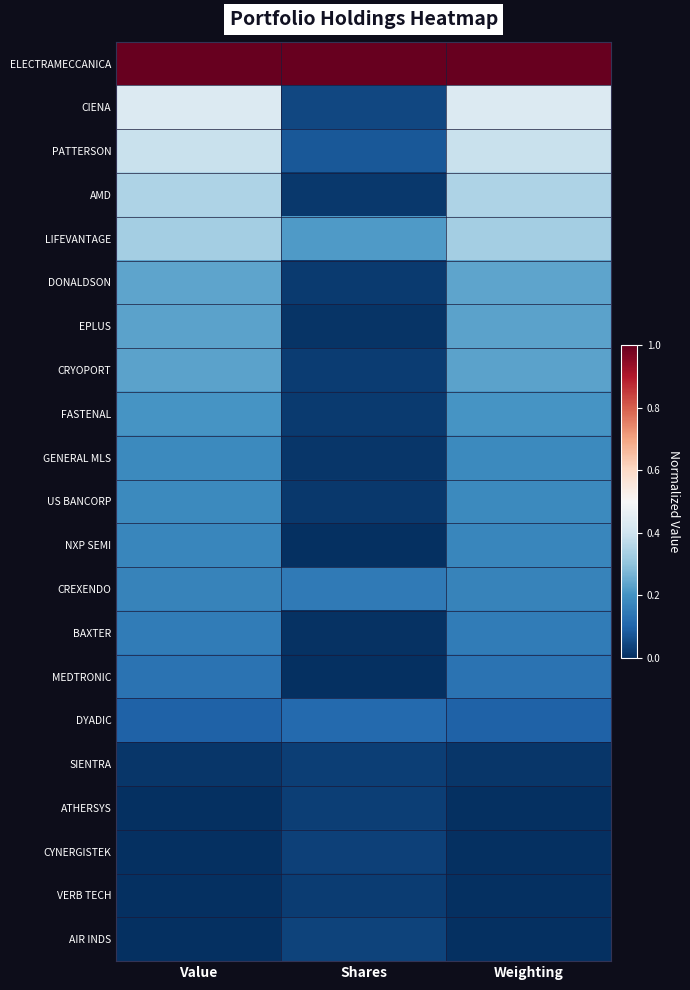

Which has a higher value, Shares or Weighting?

Shares